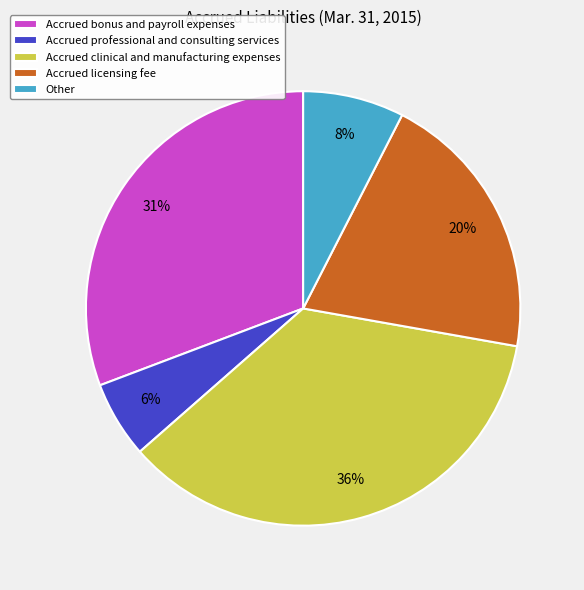

True or false: Accrued licensing fee accounts for 20% of the total.

True